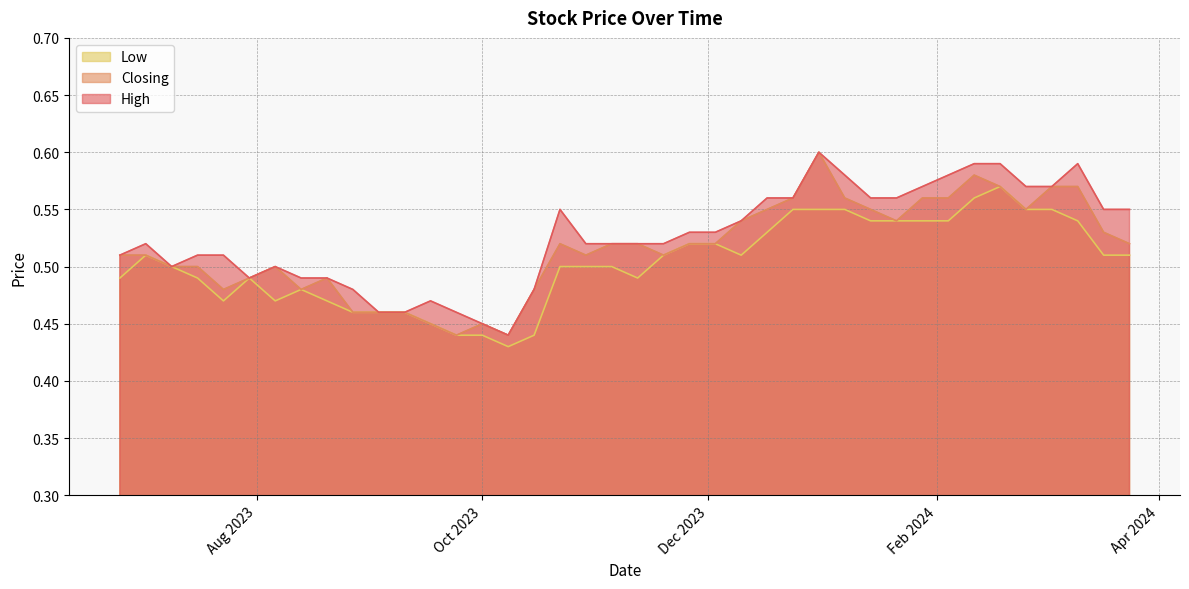

List the series in order of their overall mean, highest first.

High, Closing, Low